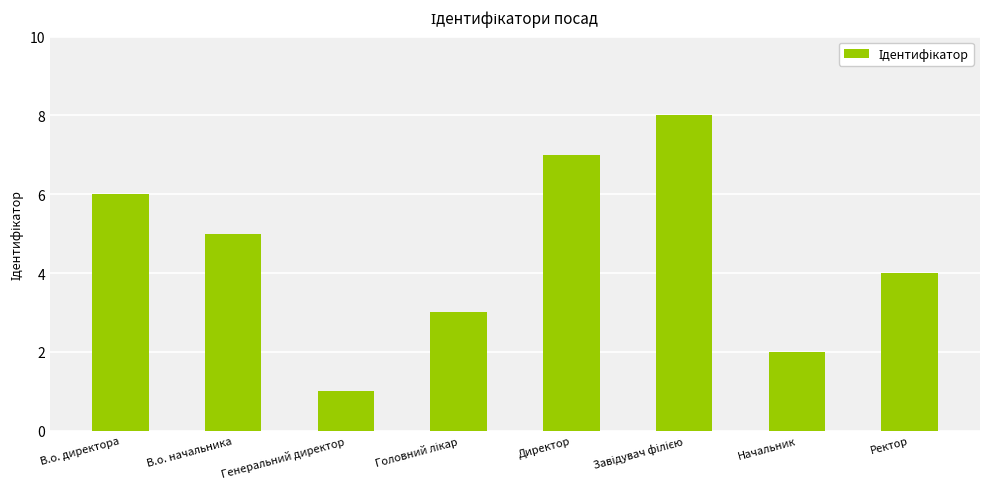

What is the difference between the maximum and second lowest values?

6